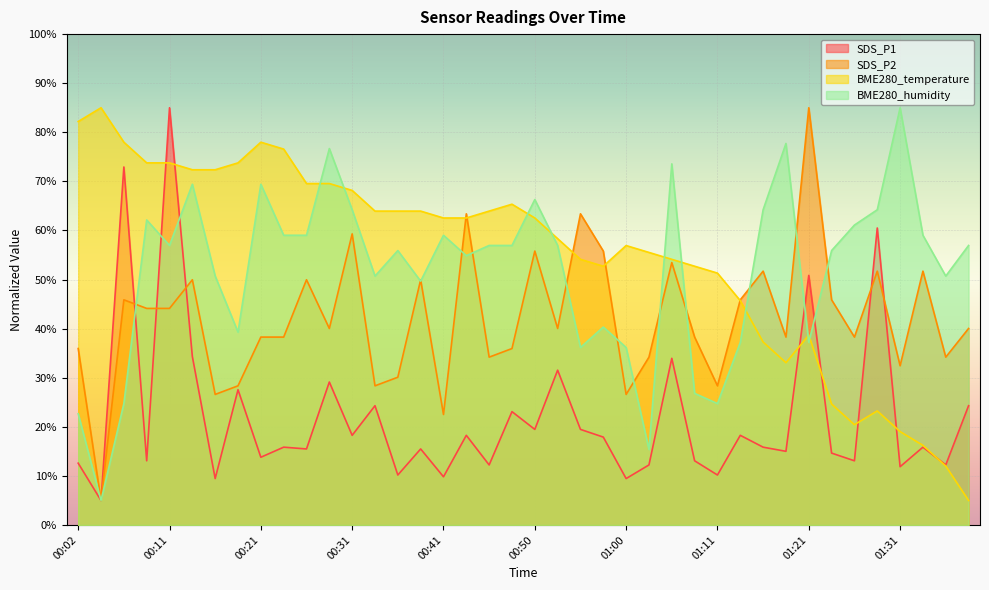

Where do BME280_humidity and BME280_temperature first cross each other?

00:26 and 00:28